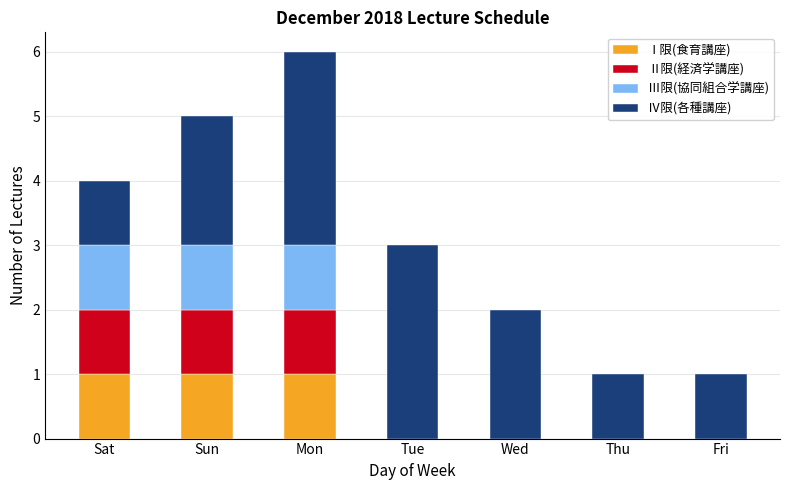

Reading left to right, list the values for the Ⅰ限(食育講座) series.

Sat=1	Sun=1	Mon=1	Tue=0	Wed=0	Thu=0	Fri=0